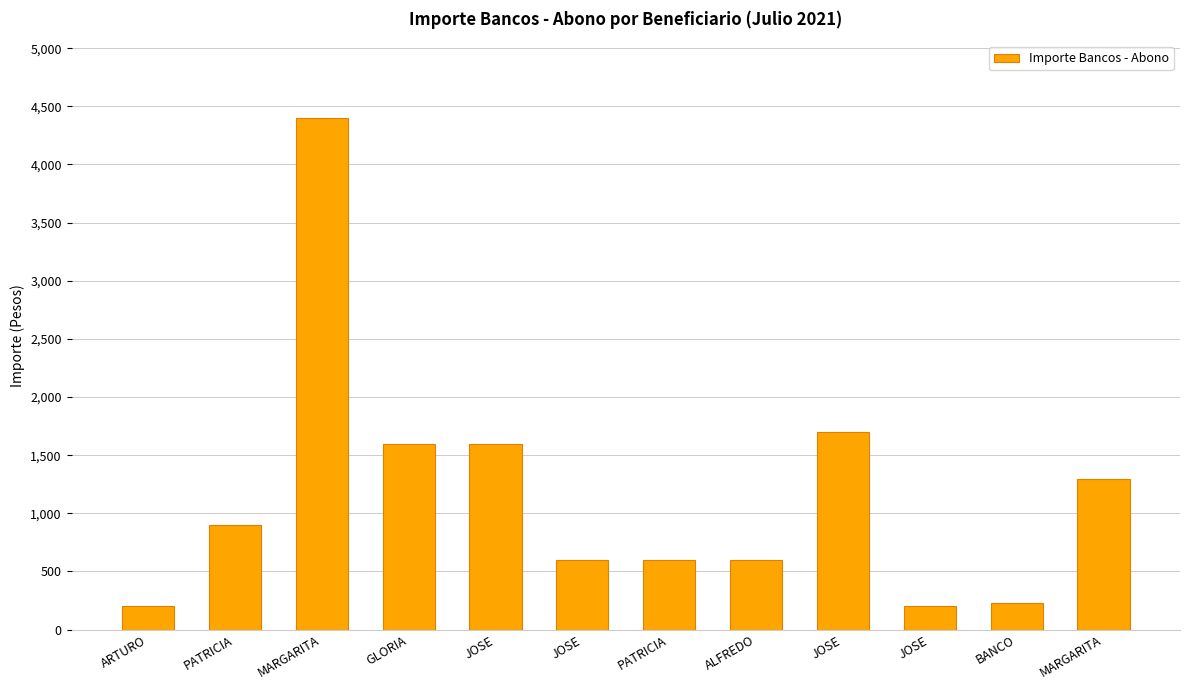

How many bars are there in total?

12